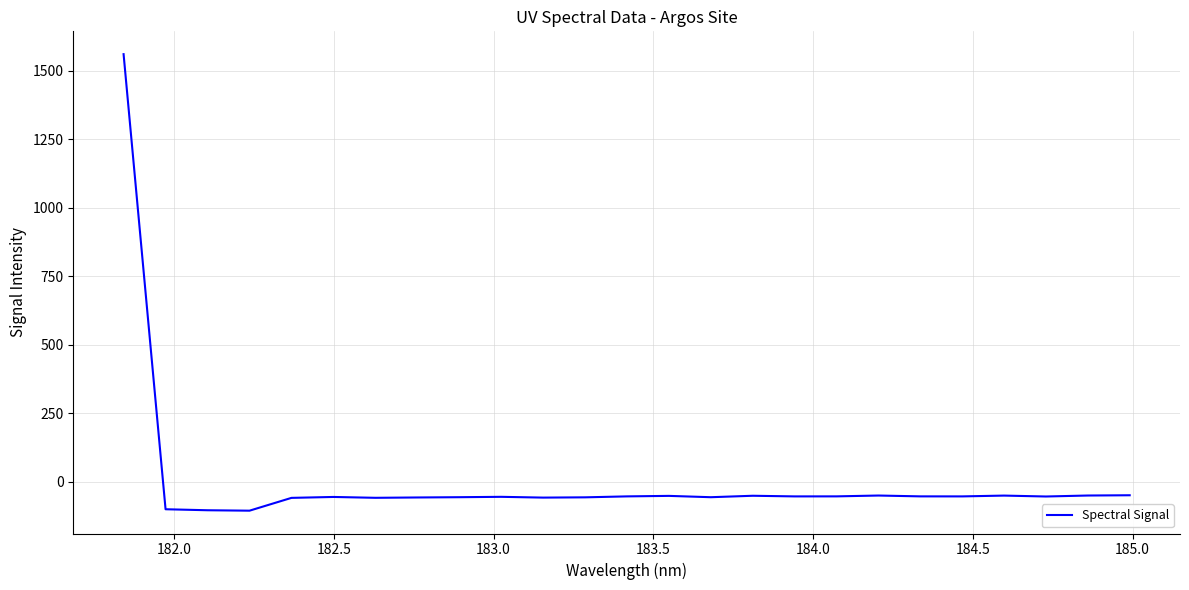

What is the difference between the maximum and minimum values?

1666.3